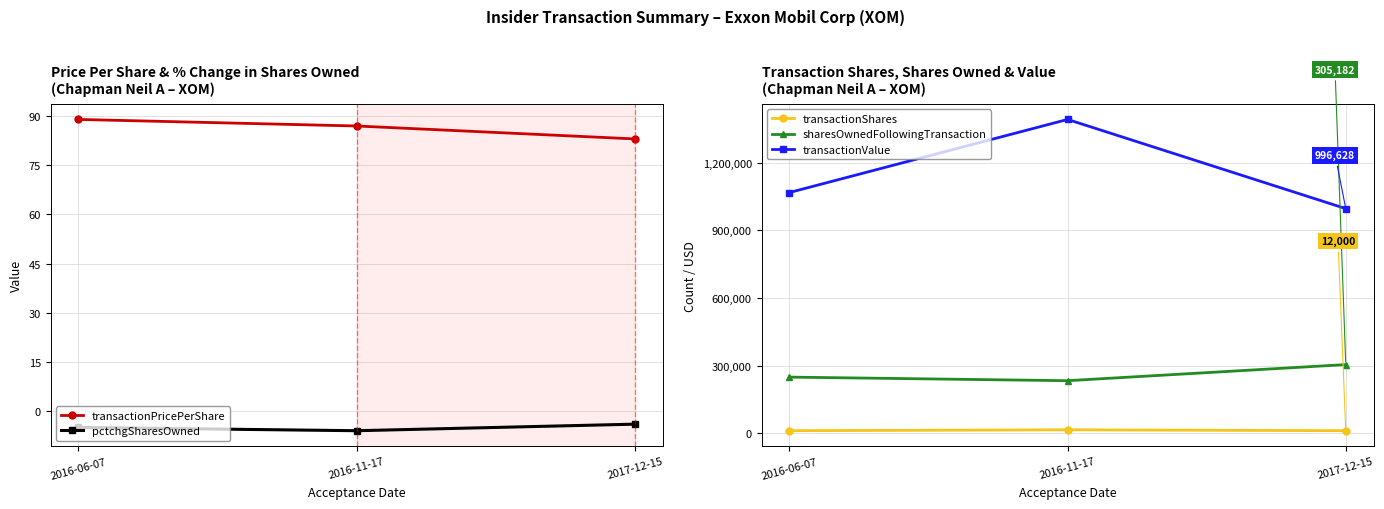

What value does the transactionShares series have at 2017-12-15?

12000